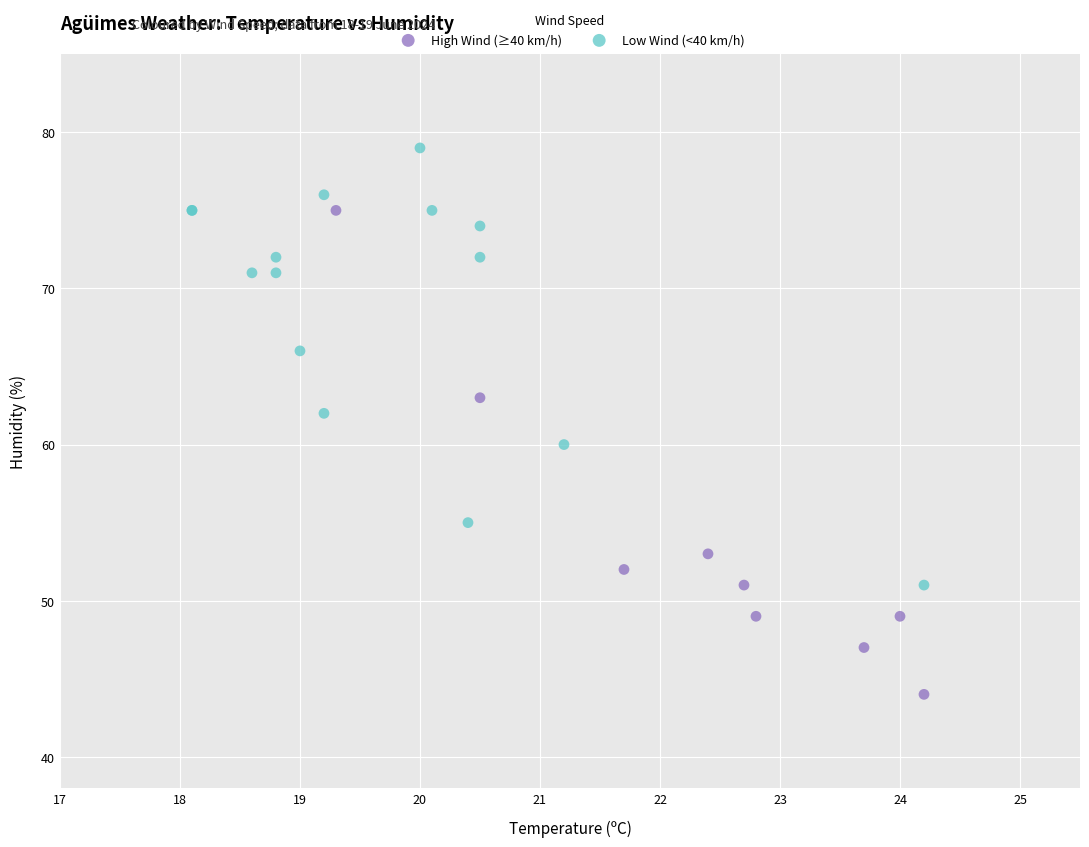

What are all the series names shown in the legend?

High Wind (≥40 km/h), Low Wind (<40 km/h)